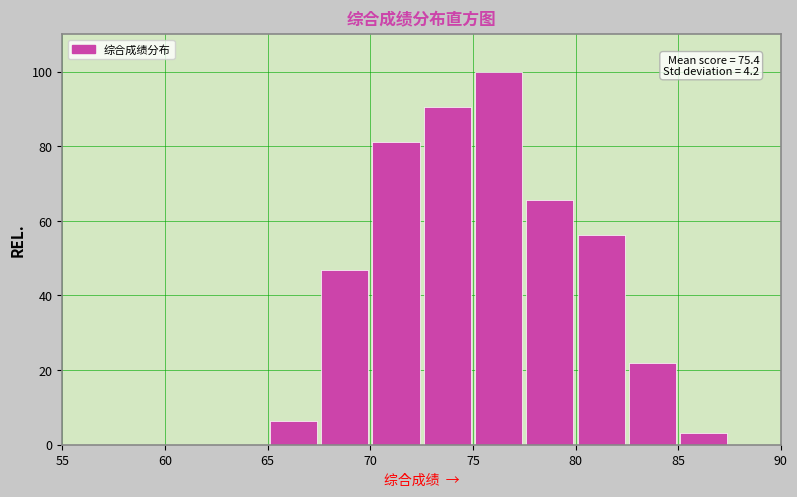

Which range on the x-axis has the tallest bar?

75.0 to 77.5